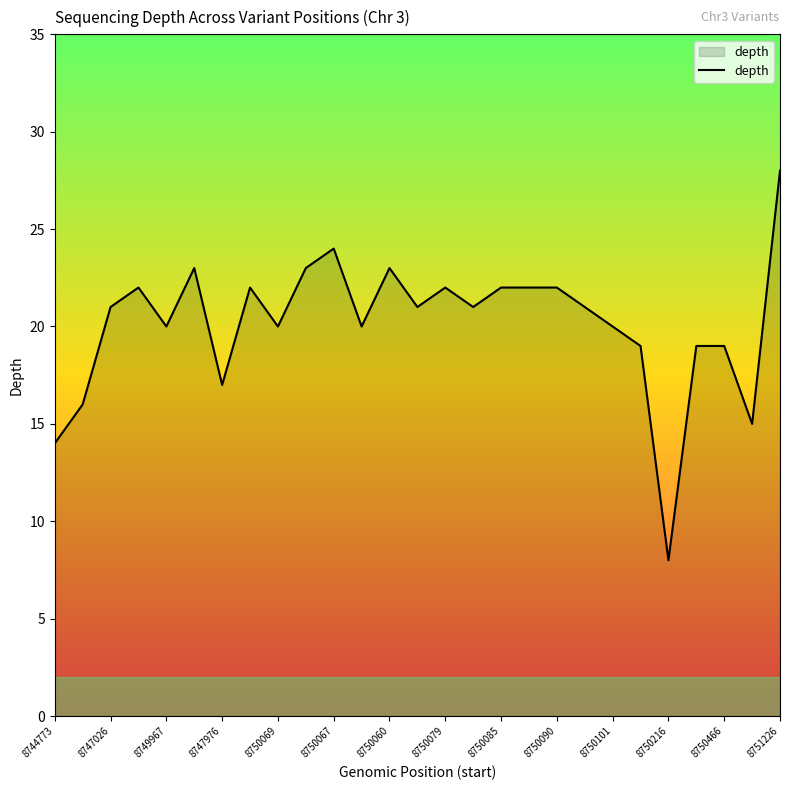

What is the difference between the maximum and minimum values?

20